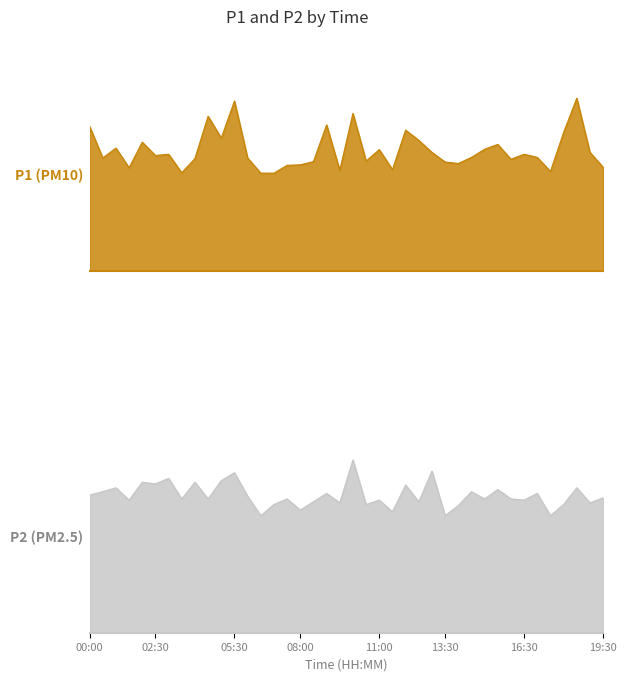

True or false: P2 and P1 cross at least once.

False